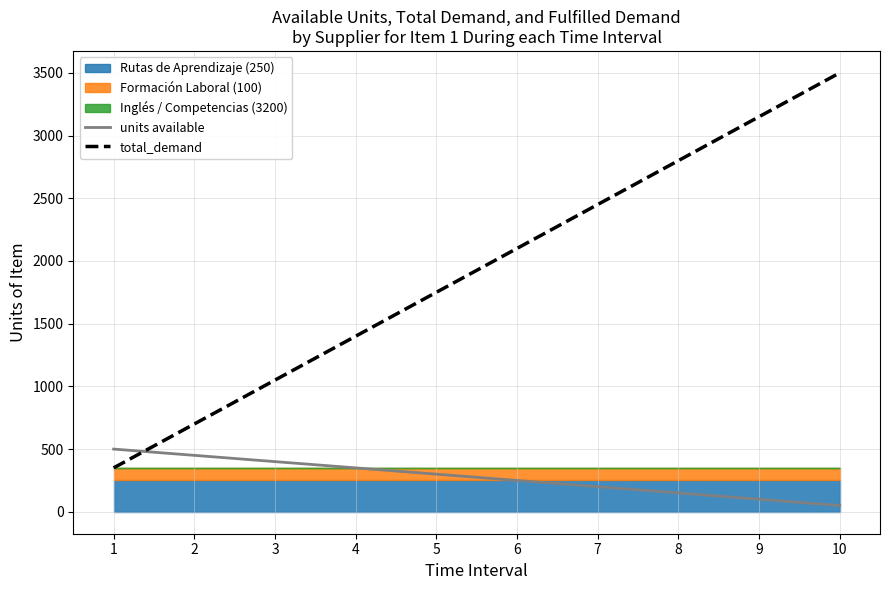

What is the highest value of the units available series?

500